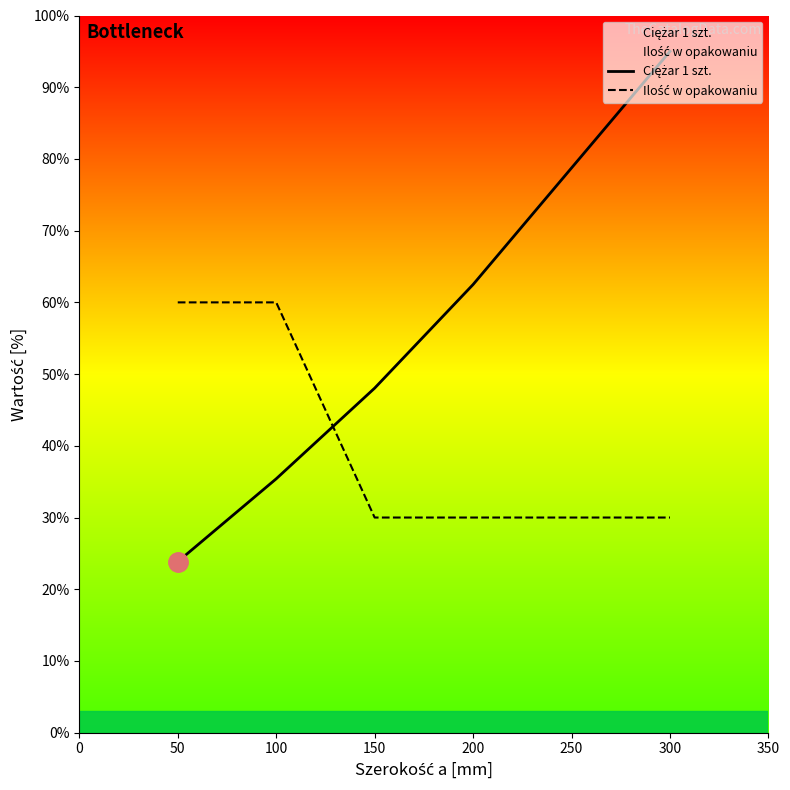

Is this an area chart (filled region under the line)?

No